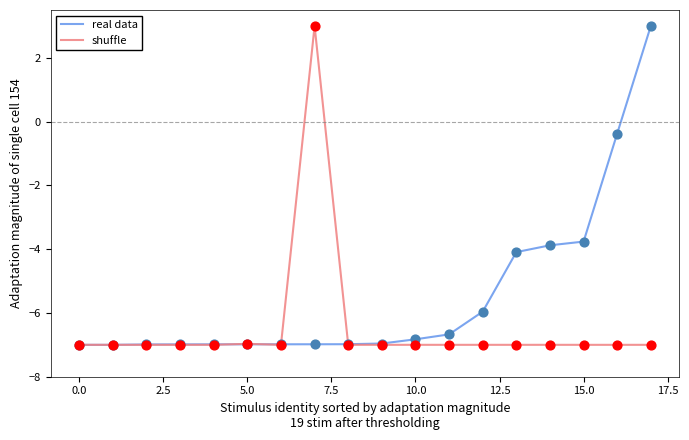

Which series has the largest total across all categories?

real data